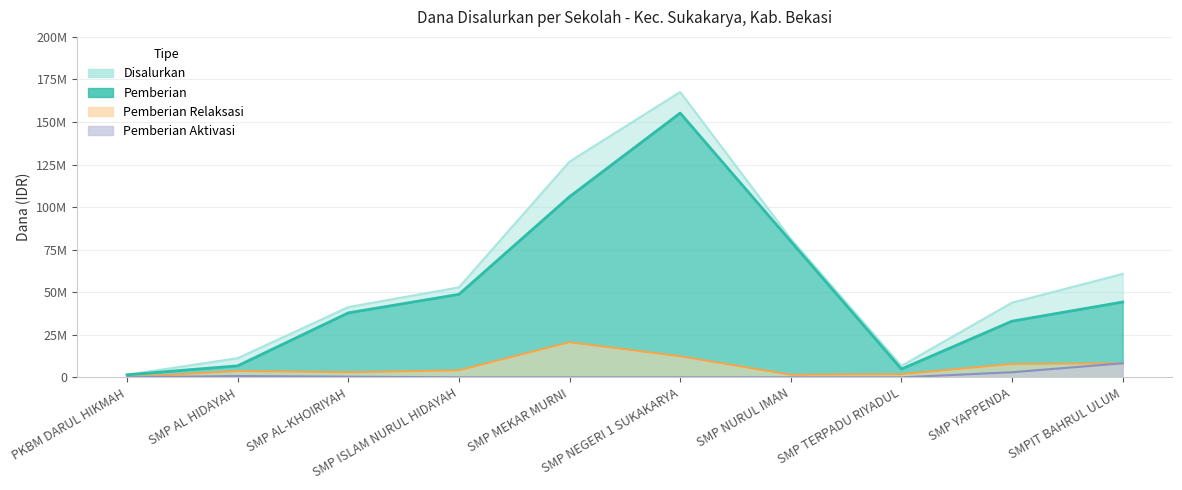

How many lines are shown in the chart?

4